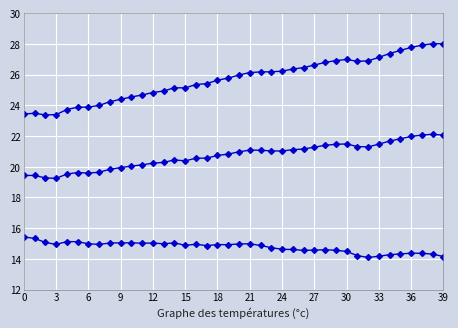

Count the number of categories in the chart.

40